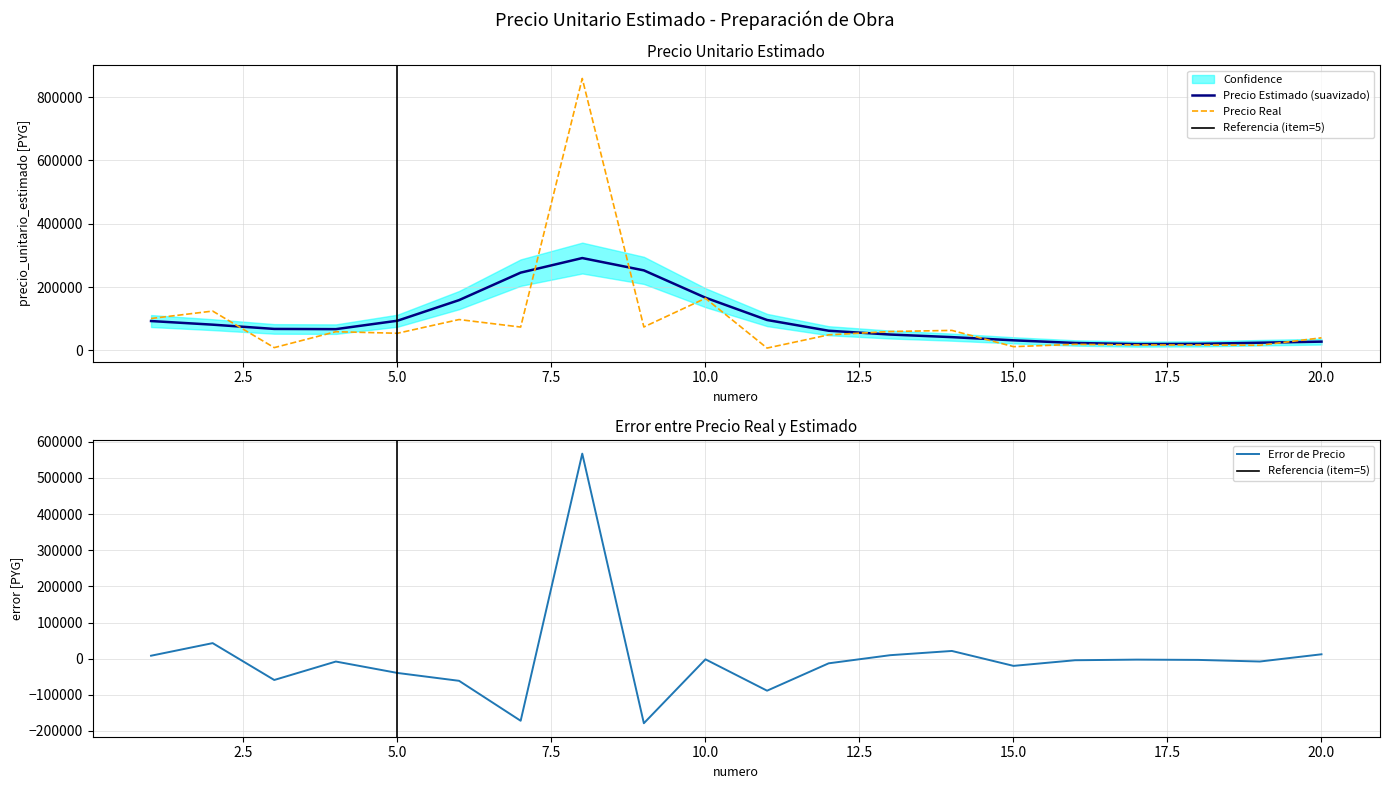

The chart shows a value of 203784 at 2. True or false?

False